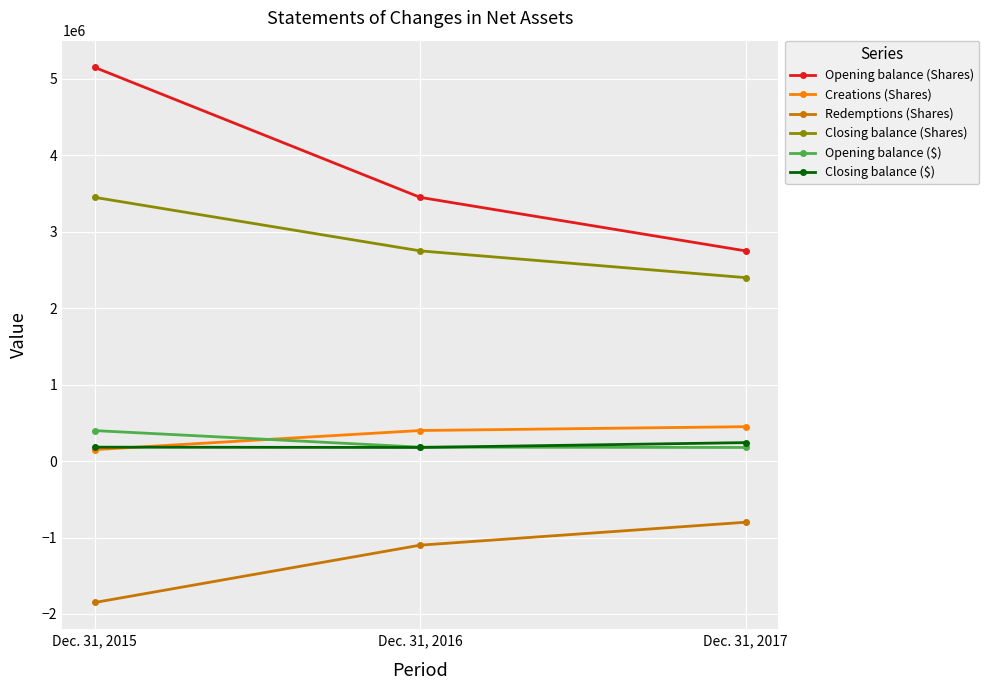

At which label is Creations (Shares) closest to 300000?

Dec. 31, 2016